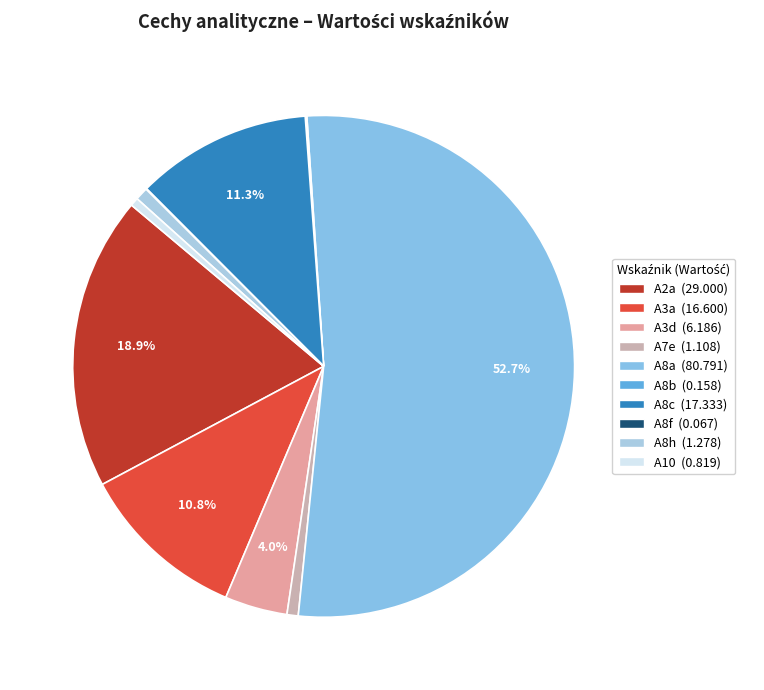

Count the number of slices in the pie.

10